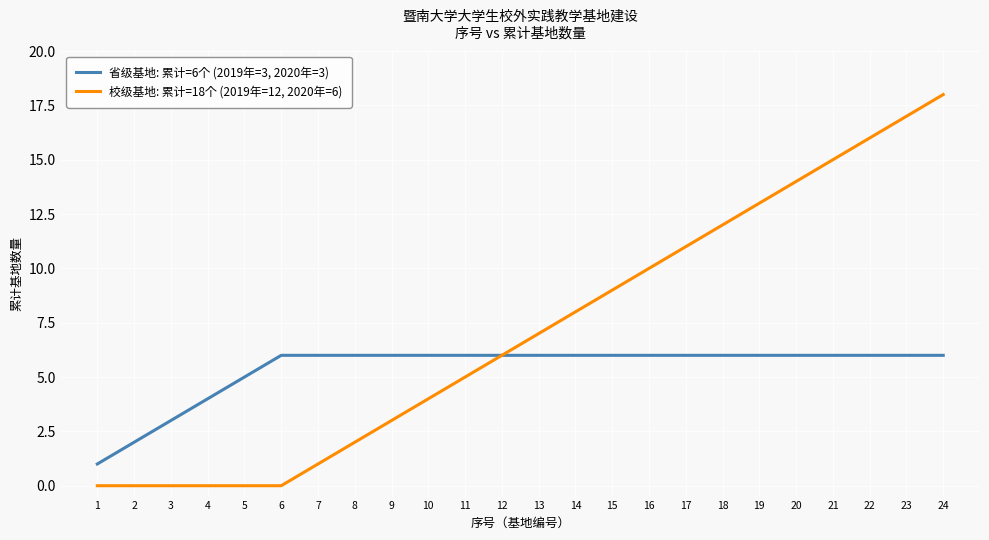

Rank the series by their maximum value, from highest to lowest.

校级基地: 累计=18个 (2019年=12, 2020年=6), 省级基地: 累计=6个 (2019年=3, 2020年=3)